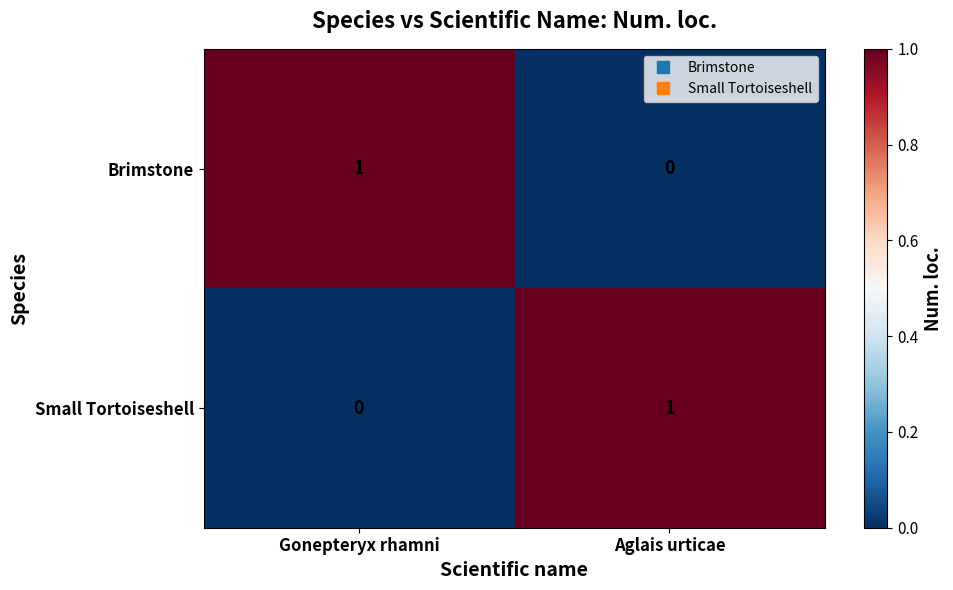

The value of Brimstone at Aglais urticae is -1. True or false?

False